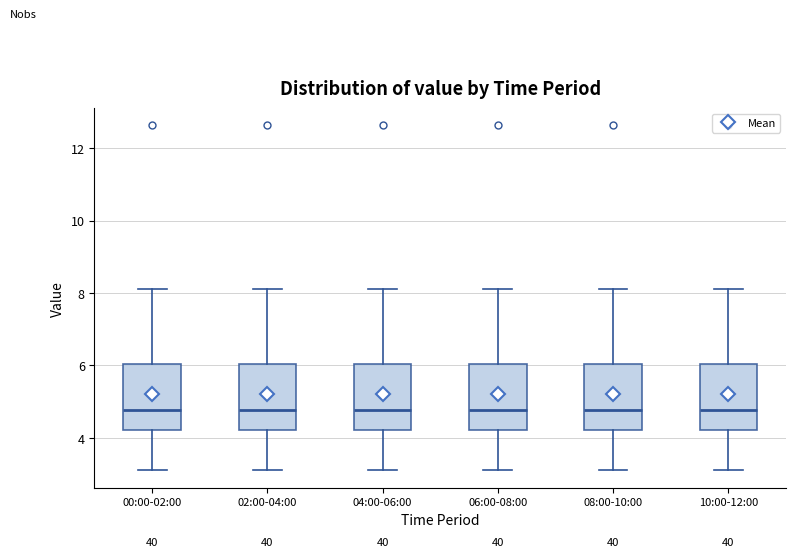

Reading left to right, read every box against the y-axis: the position of its median line, the range the box covers, and the ends of its whiskers. The values are not printed on the chart, so give them approximately, as read against the axis.

00:00-02:00: median 4.8, box 4.2 to 6.0, whiskers 3.2 to 8.2
02:00-04:00: median 4.8, box 4.2 to 6.0, whiskers 3.2 to 8.2
04:00-06:00: median 4.8, box 4.2 to 6.0, whiskers 3.2 to 8.2
06:00-08:00: median 4.8, box 4.2 to 6.0, whiskers 3.2 to 8.2
08:00-10:00: median 4.8, box 4.2 to 6.0, whiskers 3.2 to 8.2
10:00-12:00: median 4.8, box 4.2 to 6.0, whiskers 3.2 to 8.2